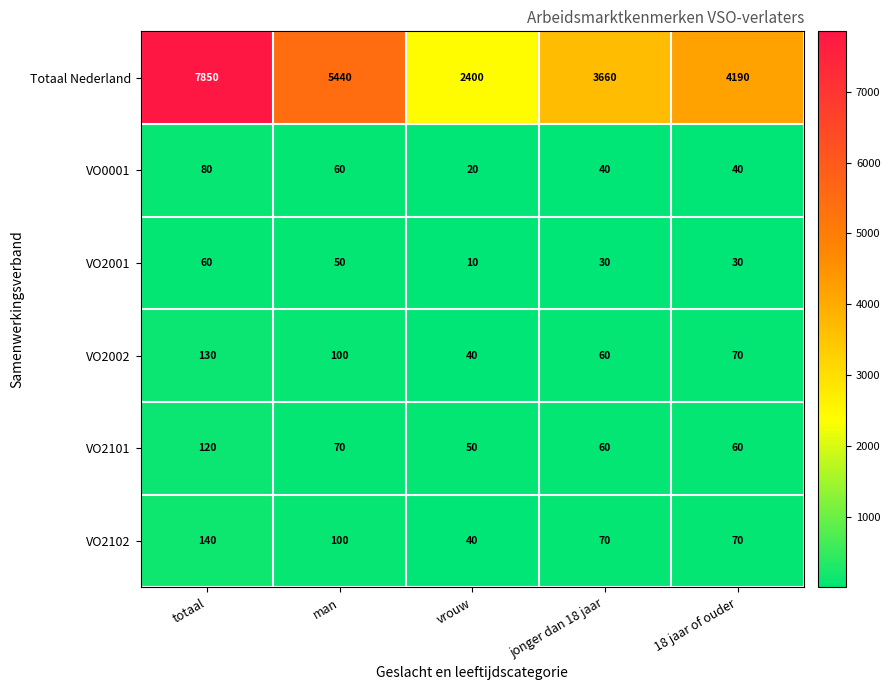

What is the minimum value for VO0001?

20